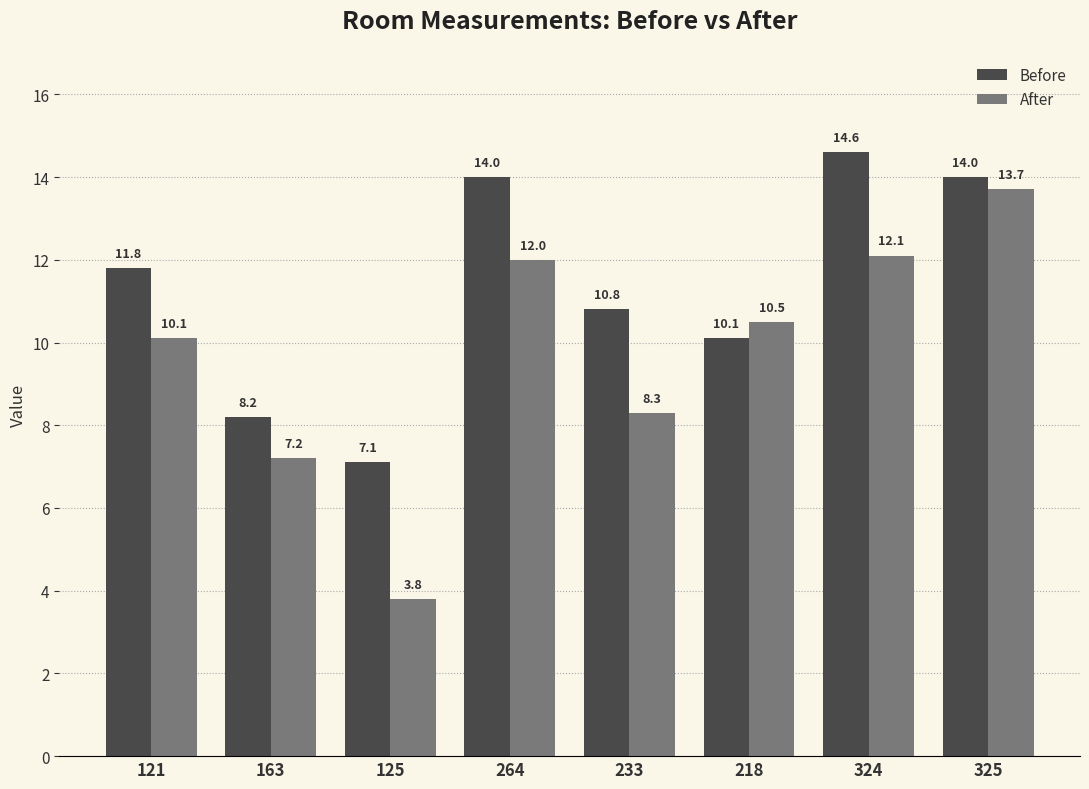

What is the total value across all series at 233?

19.1